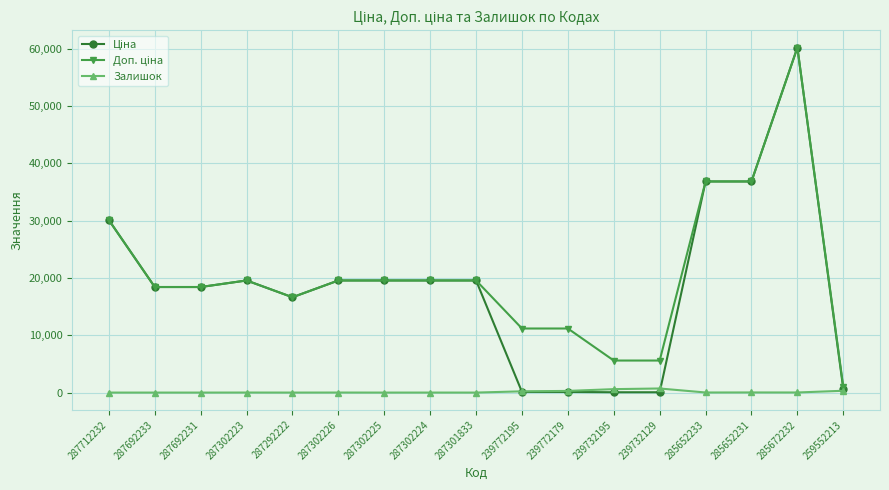

How many values in the Залишок series are below 7?

7